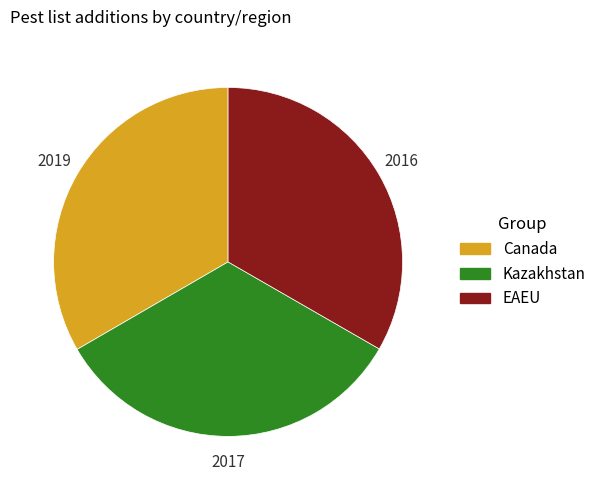

Is Kazakhstan the majority of the pie?

No